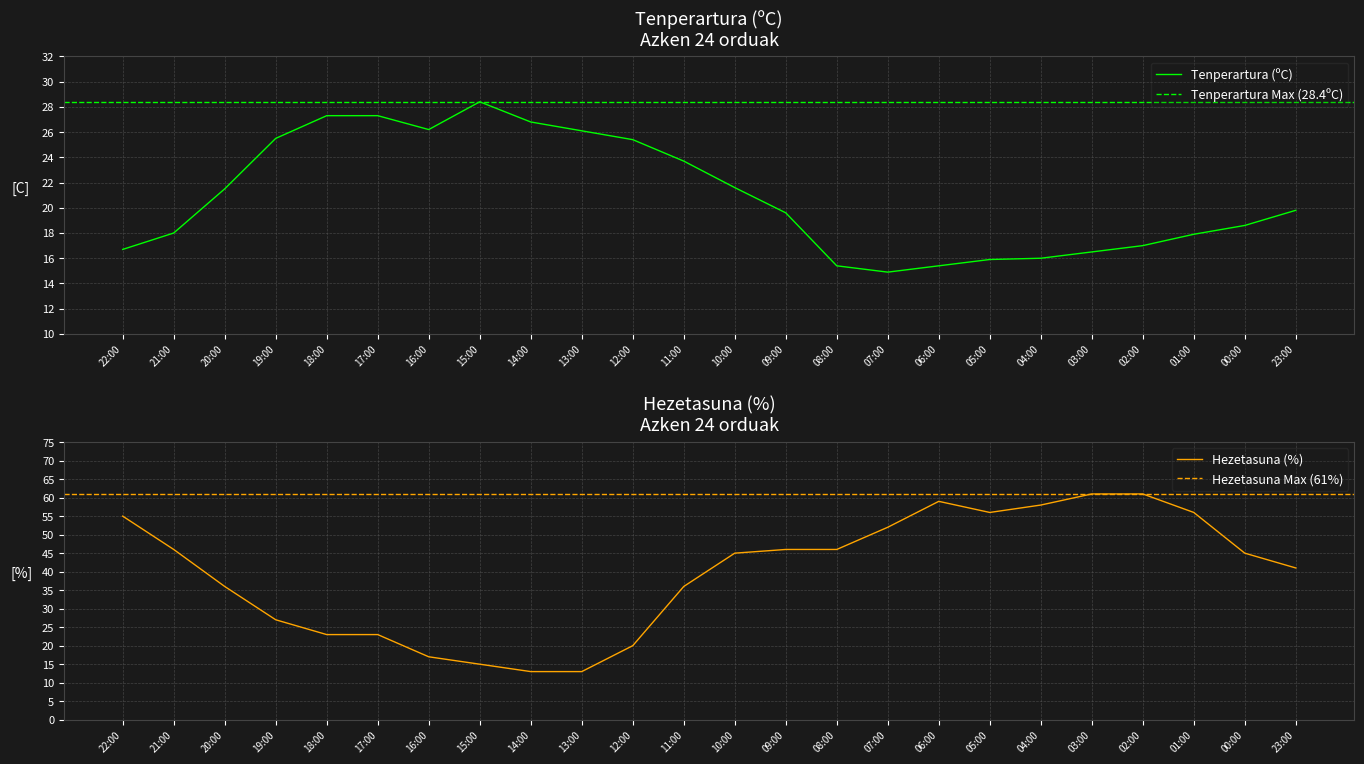

What position from the right is 17:00?

19